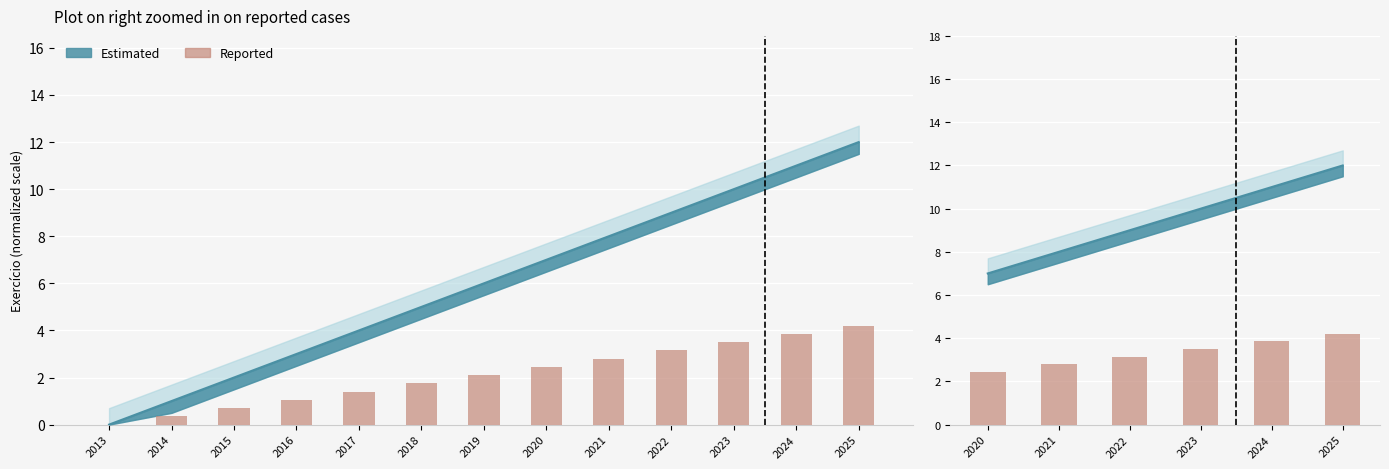

Which has a higher value, 2021 or 2024?

2024